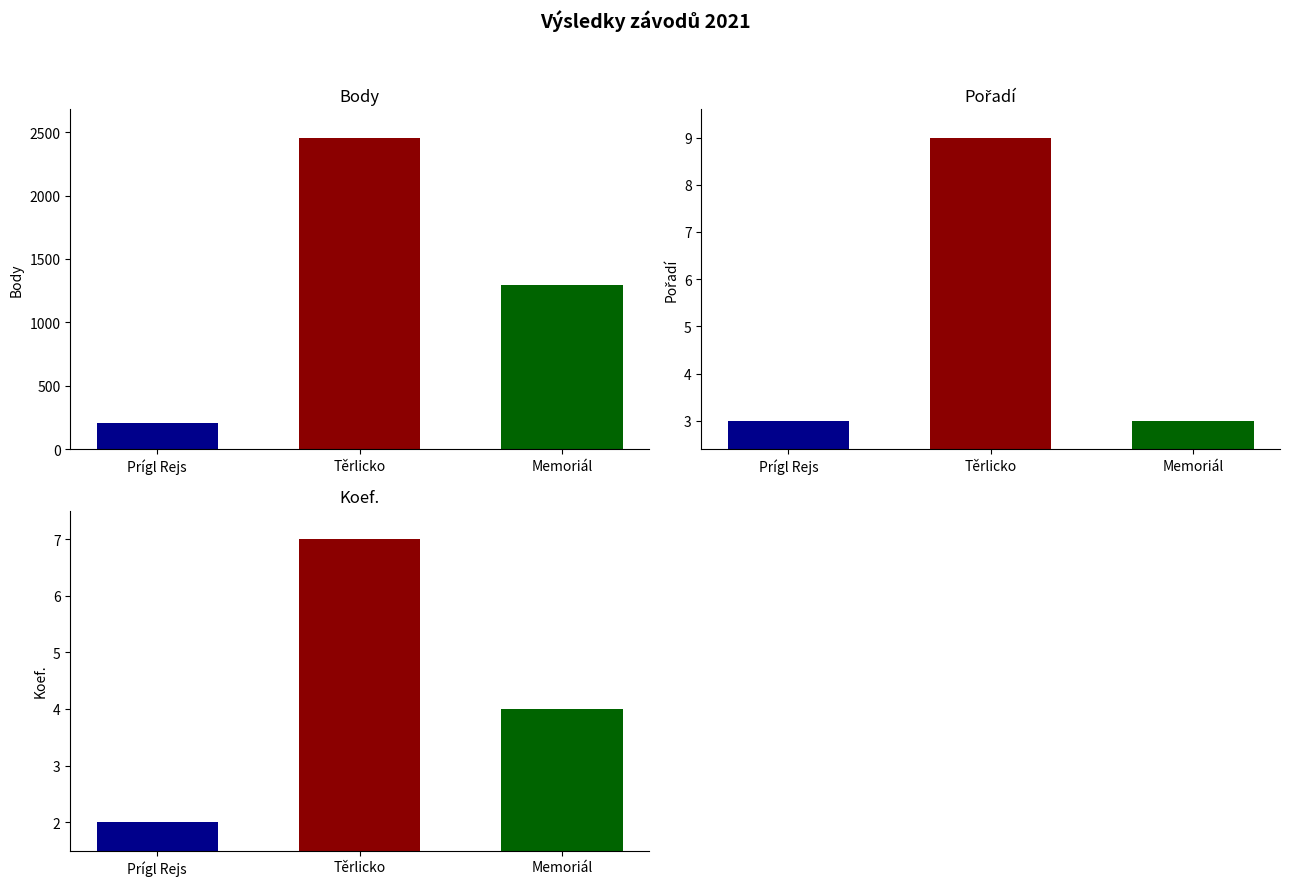

What is the average value of the Pořadí series?

5